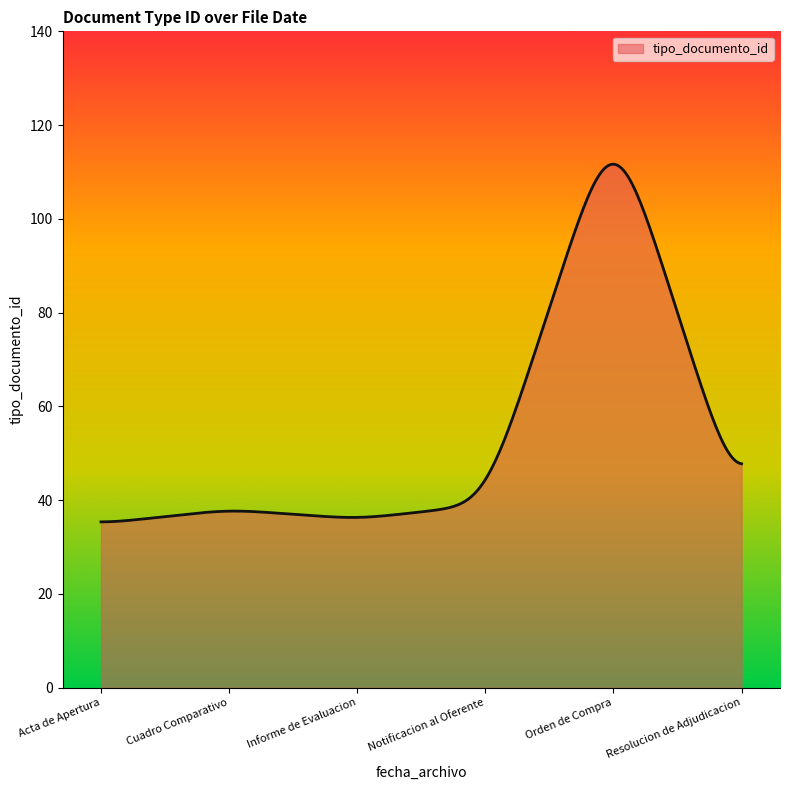

What is the greatest value displayed?

111.7